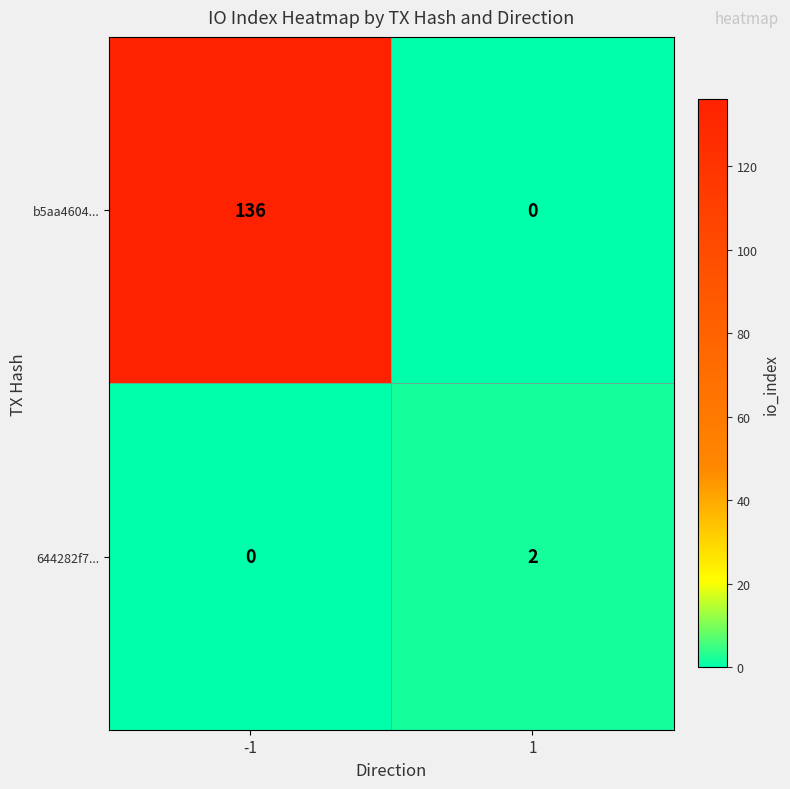

Rank the series at -1 from highest to lowest value.

b5aa4604..., 644282f7...